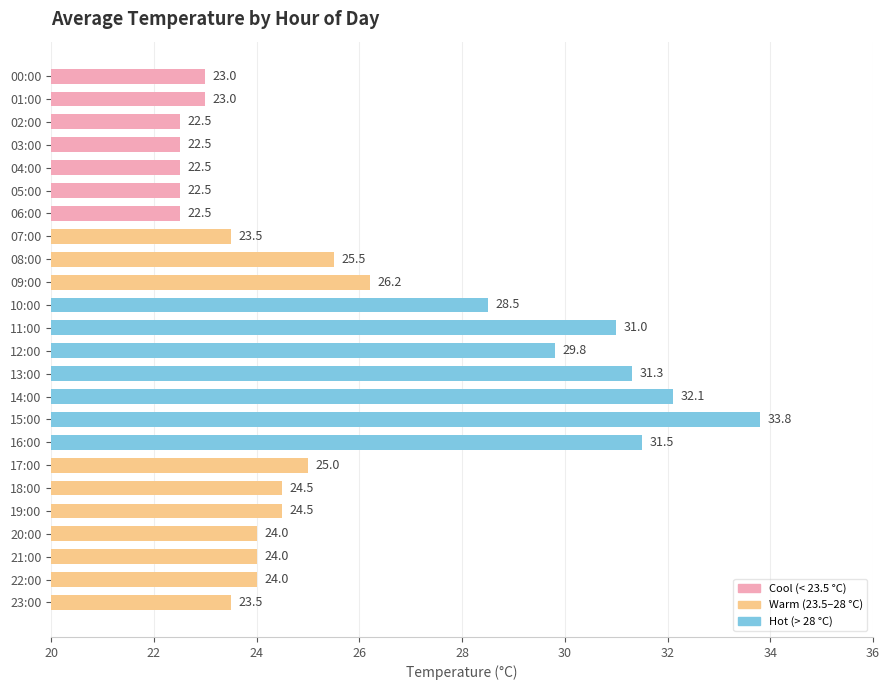

What is the label of the 19th bar from the top?

18:00